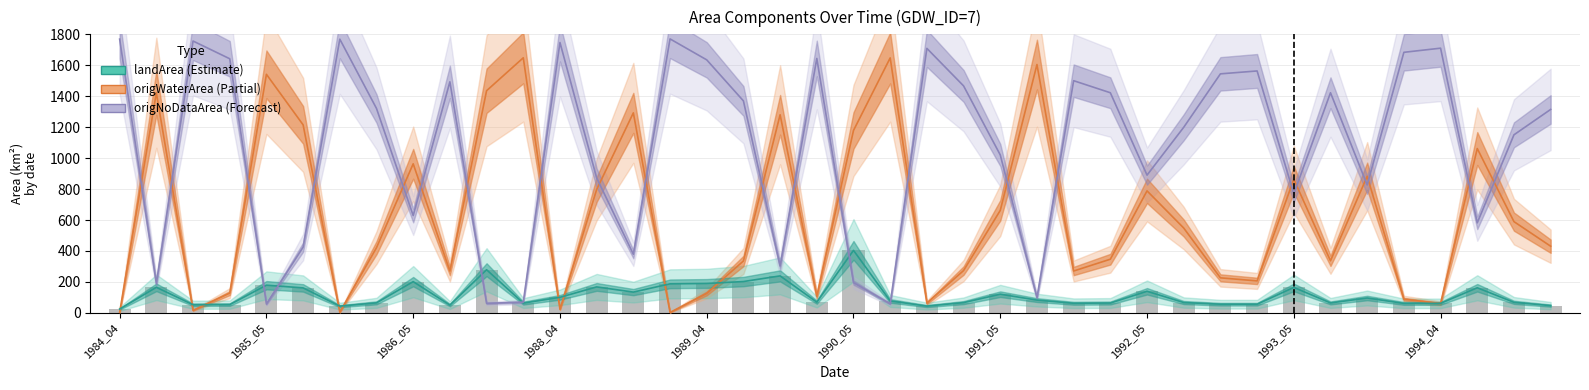

At how many categories does at least one series exceed 1326?

25